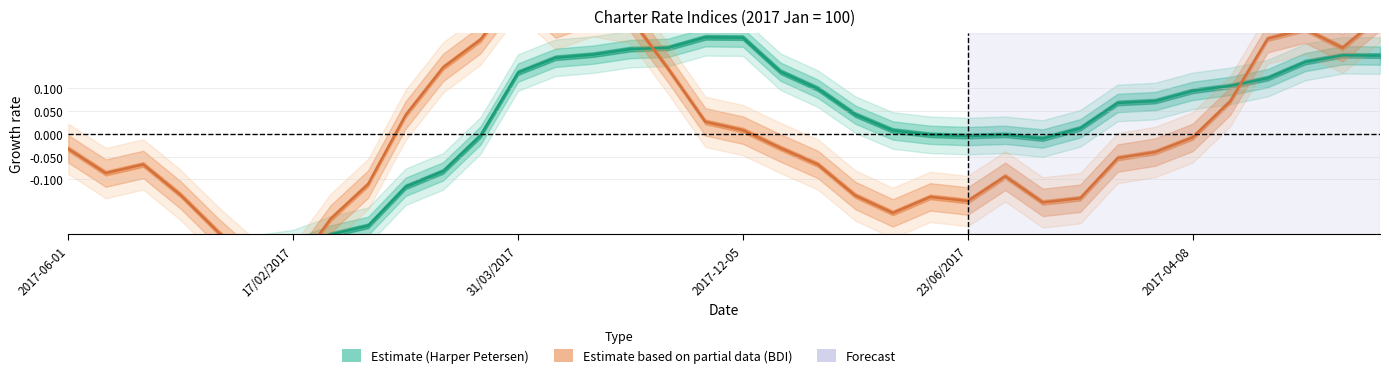

Reading right to left, list all the values displayed in this chart.

Harper Petersen (Estimate): 0.2	0.2	0.2	0.1	0.1	0.1	0.1	0.1	0.0	-0.0	-0.0	-0.0	-0.0	0.0	0.0	0.1	0.1	0.2	0.2	0.2	0.2	0.2	0.2	0.1	-0.0	-0.1	-0.1	-0.2	-0.2	-0.3	-0.3	-0.3	-0.3	-0.3	-0.3	-0.3
Baltic Dry Index (Partial): 0.3	0.2	0.2	0.2	0.1	-0.0	-0.0	-0.1	-0.1	-0.2	-0.1	-0.1	-0.1	-0.2	-0.1	-0.1	-0.0	0.0	0.0	0.1	0.3	0.3	0.2	0.3	0.2	0.1	0.0	-0.1	-0.2	-0.3	-0.3	-0.2	-0.1	-0.1	-0.1	-0.0